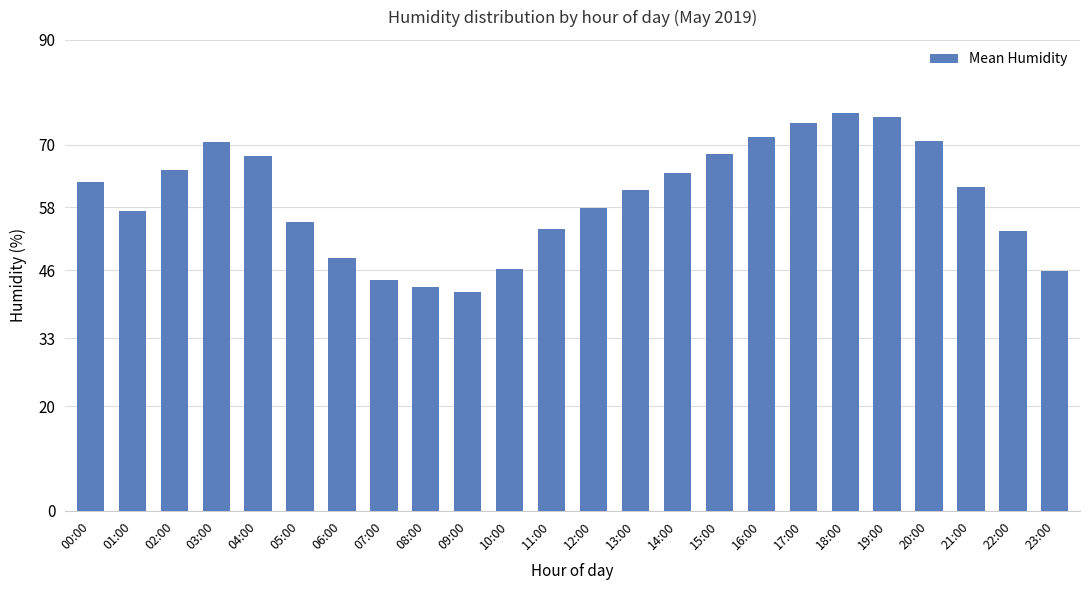

What is the sum of all values?

1436.6